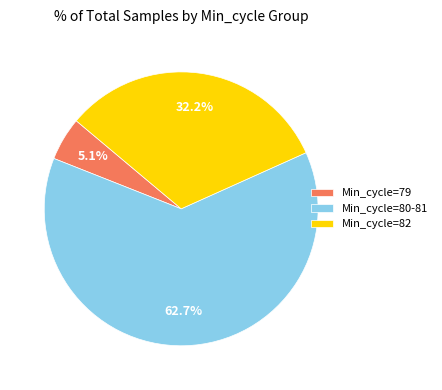

What is the largest slice in the pie chart?

Min_cycle=80-81